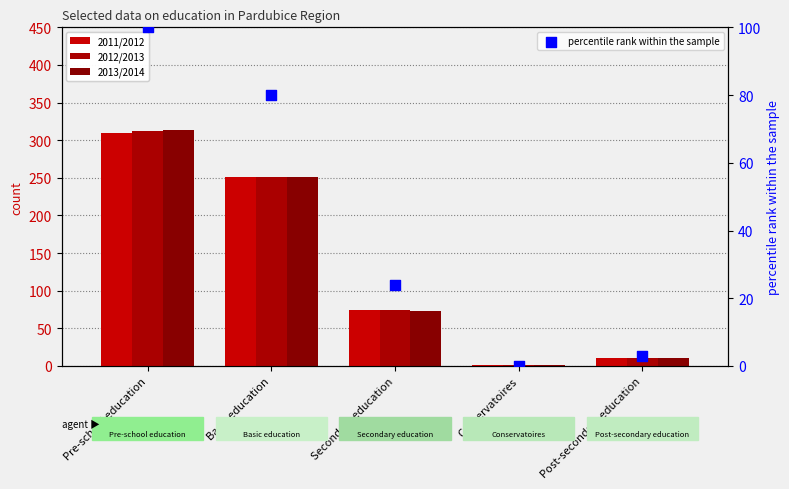

Which series contains the highest Y value?

2013/2014